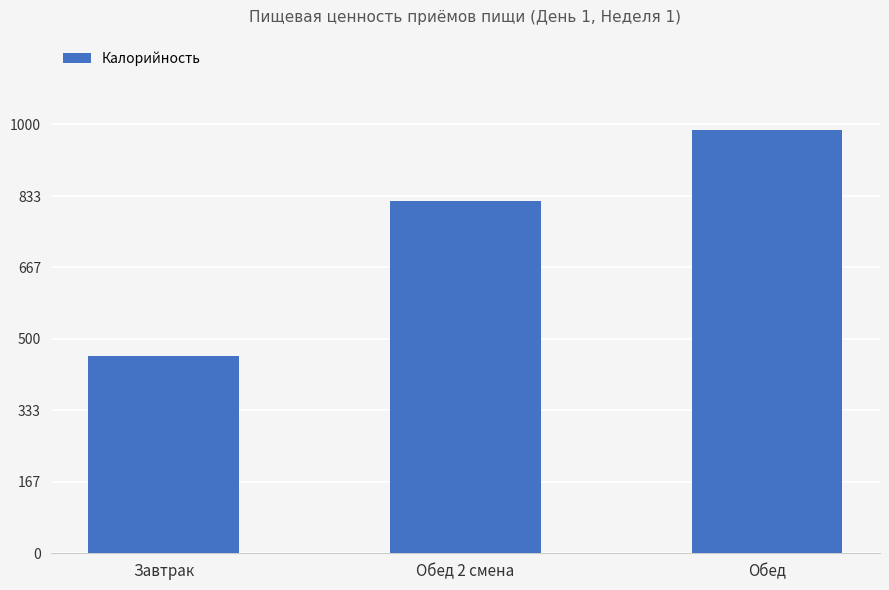

What is the difference between the maximum and minimum values?

528.3